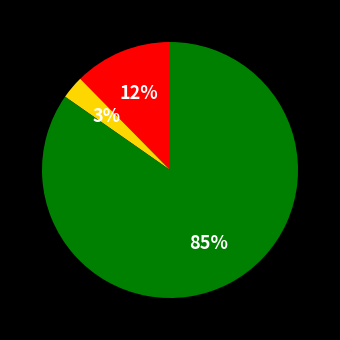

Is there any slice that represents more than half of the pie?

Yes